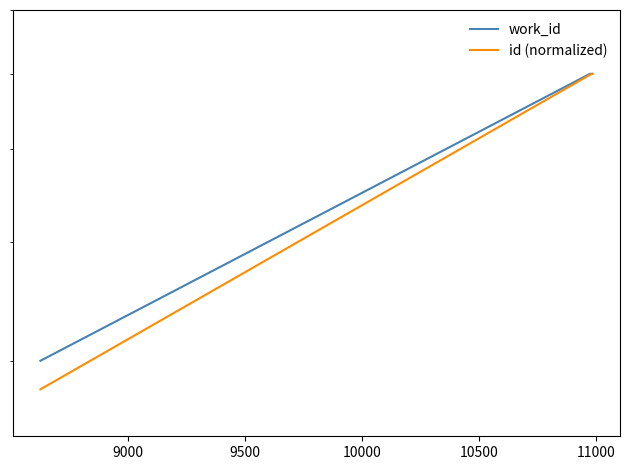

The value of work_id at 9 is 0.8. True or false?

False